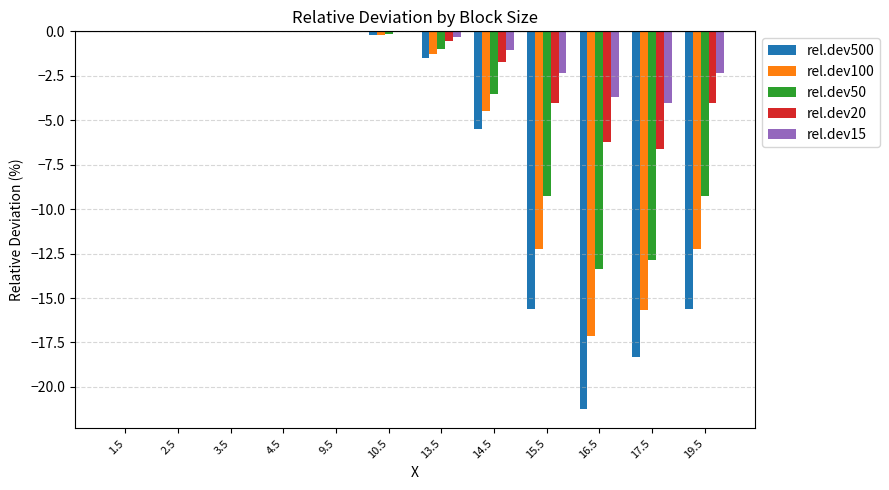

What is the sum of all rel.dev20 values?

-23.2